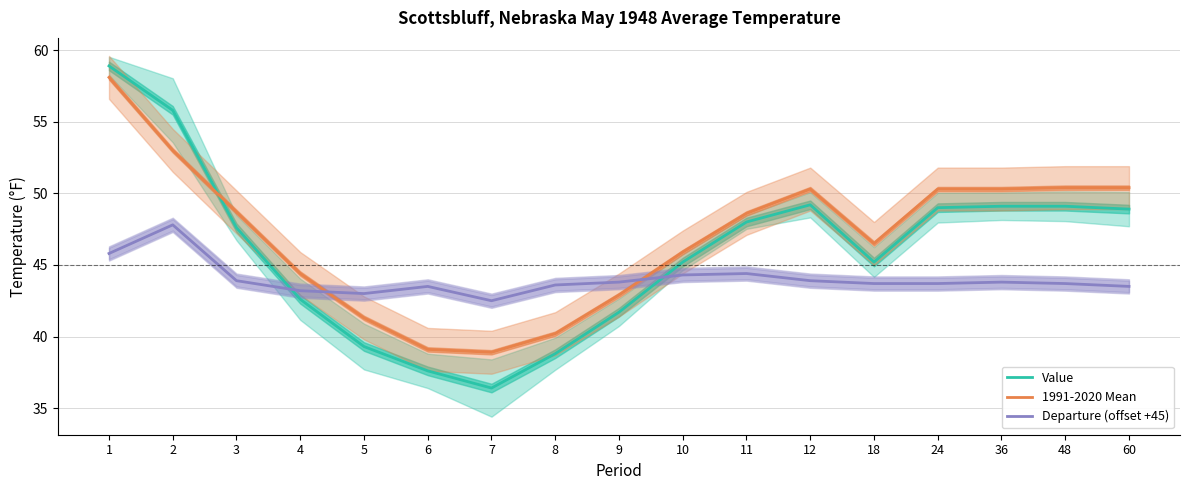

Between 1 and 24, which series saw the biggest shift?

Value